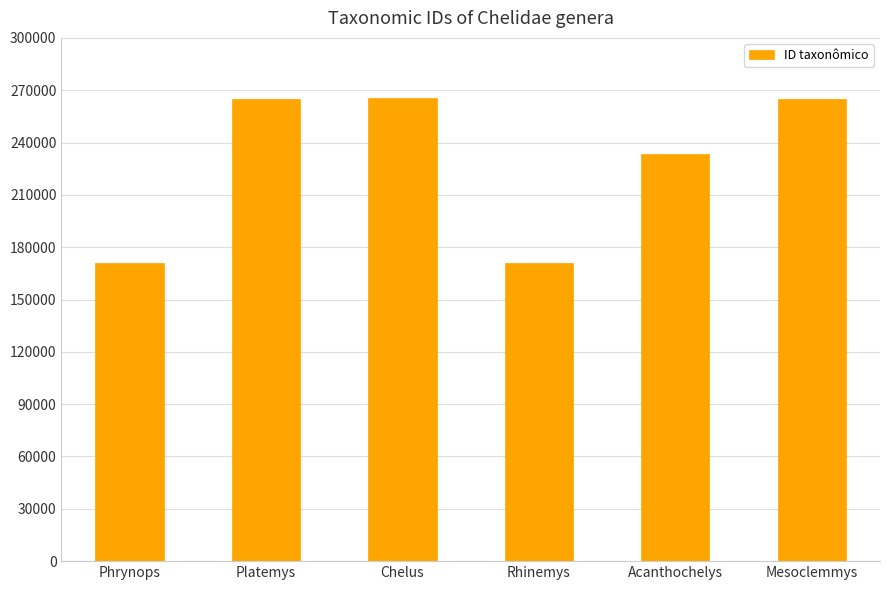

What is the sum of all values?

1370736